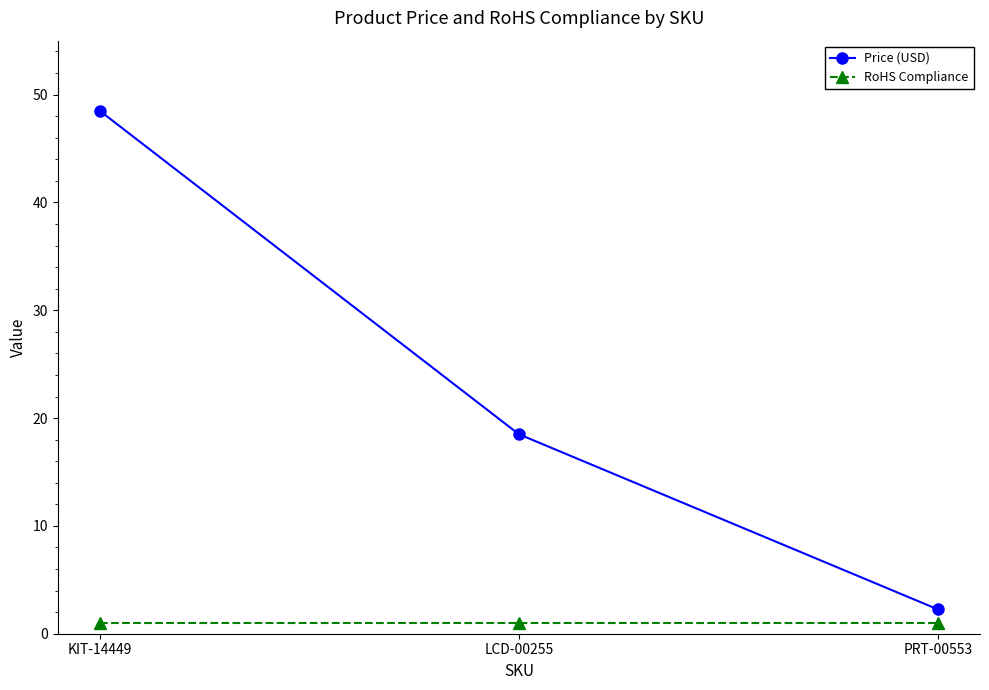

What is the sum of the RoHS Compliance values at PRT-00553 and LCD-00255?

2.0